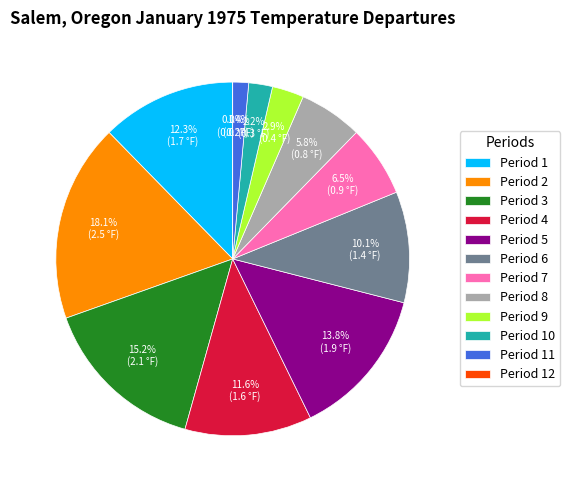

What percentage do Period 12 and Period 5 together represent?

13.8%